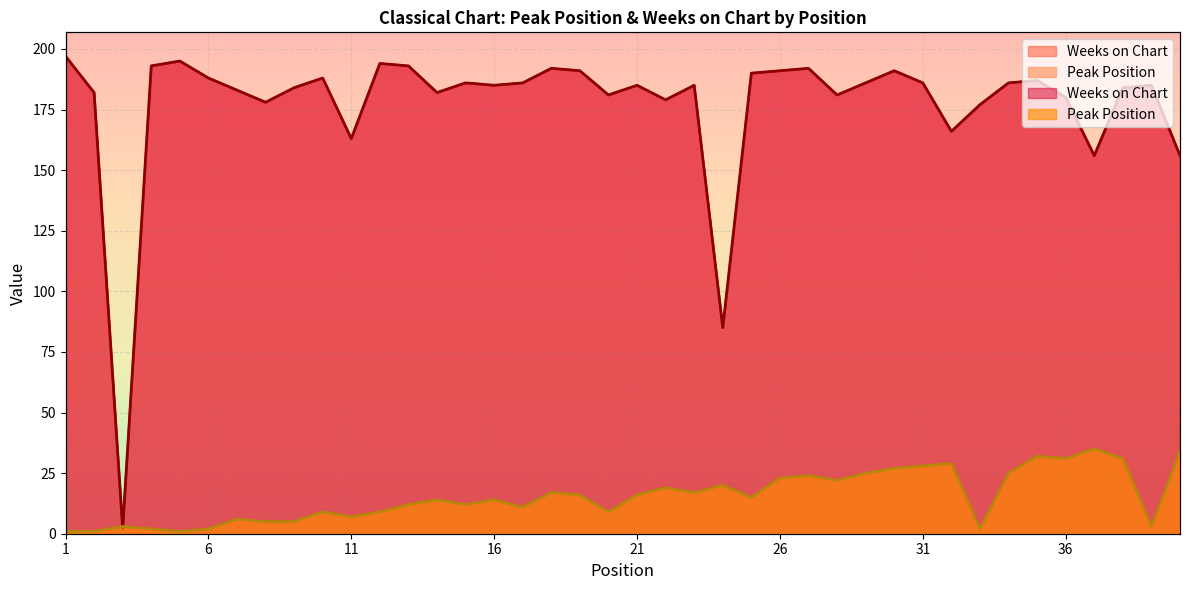

Which has a higher value, 37 or 2?

37